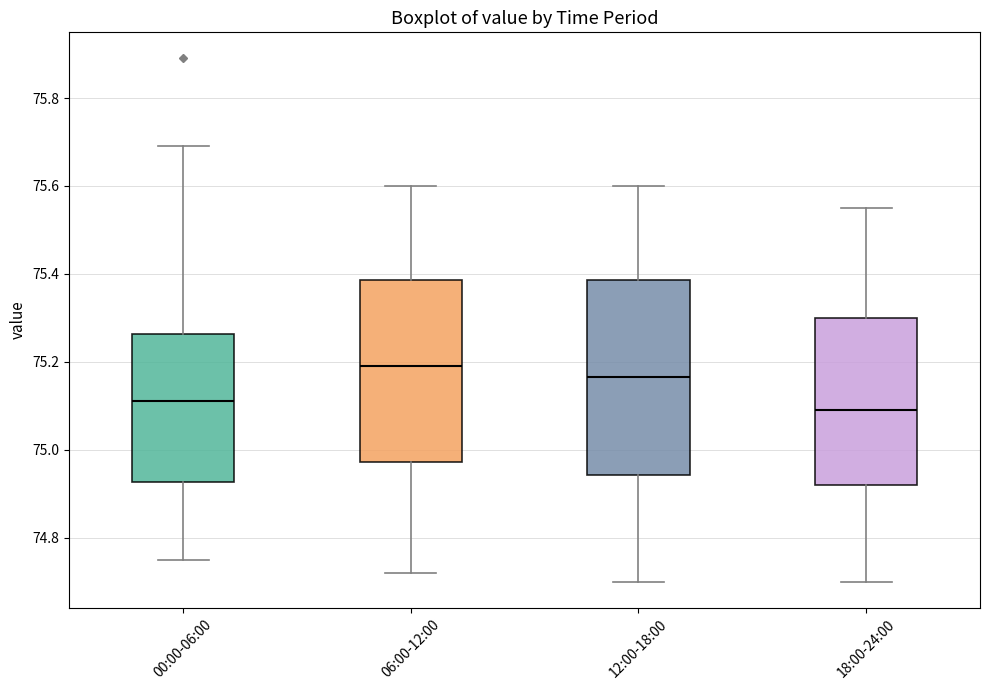

Comparing the boxes themselves (not the whiskers), which one is the tallest?

12:00-18:00